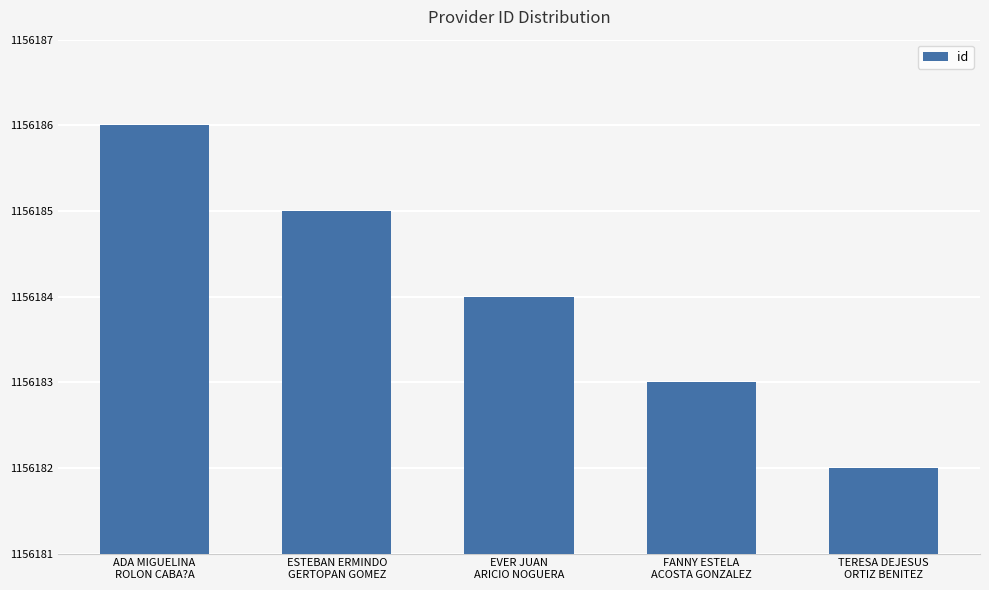

At which category does the chart reach its peak across all series?

ADA MIGUELINA
ROLON CABA?A